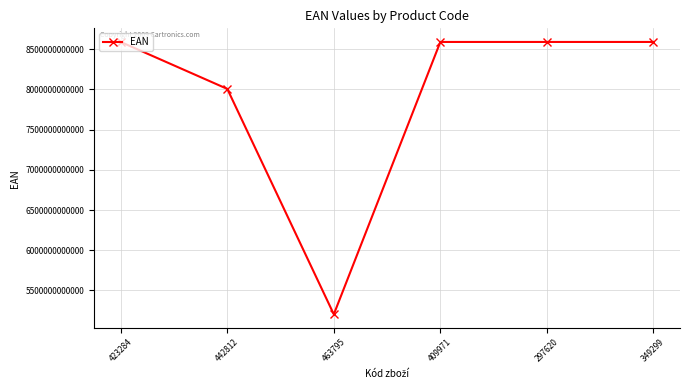

What is the maximum value shown in the chart?

8590669266449